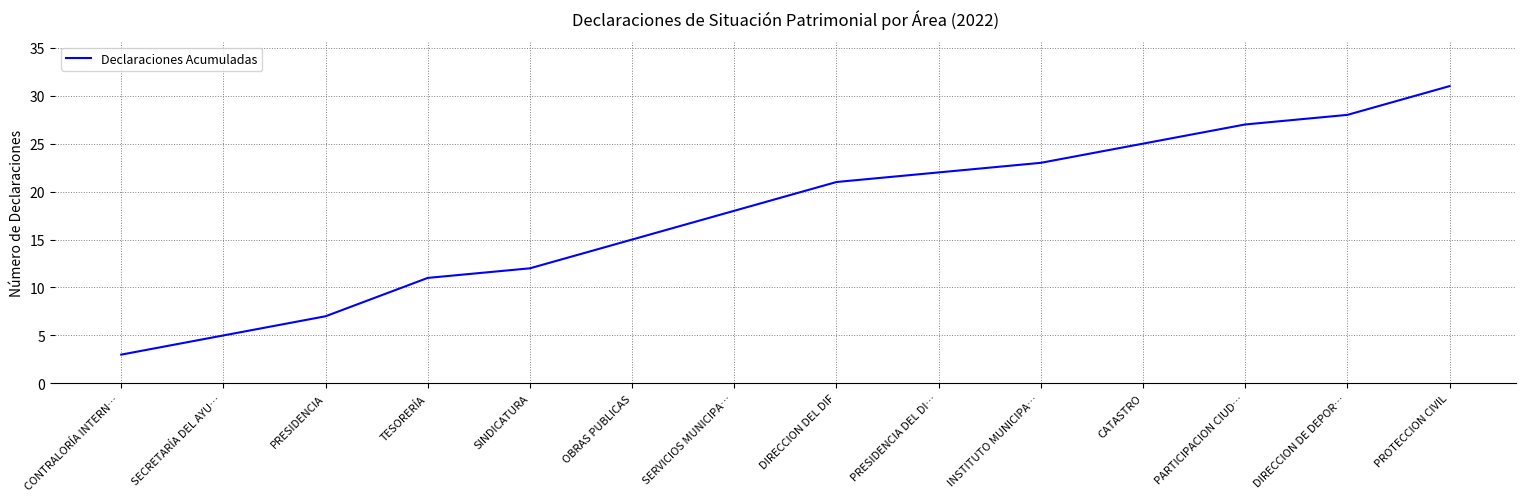

At which label is the value closest to 17?

SERVICIOS MUNICIPA…